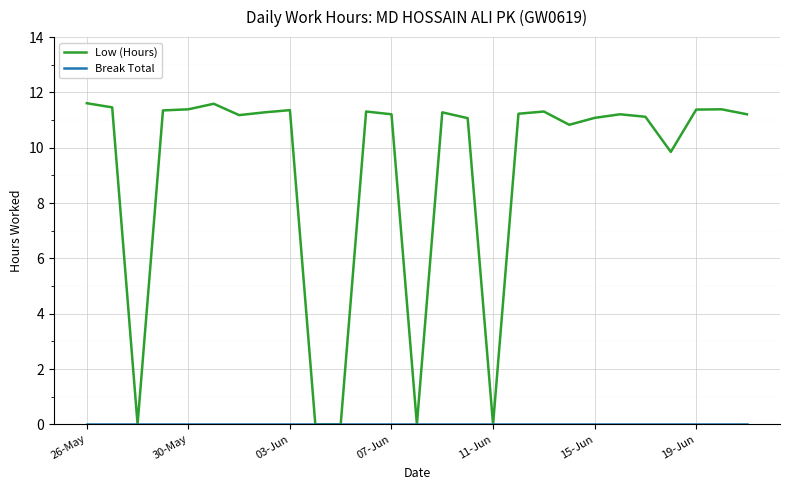

What is the maximum value shown in the chart?

11.6